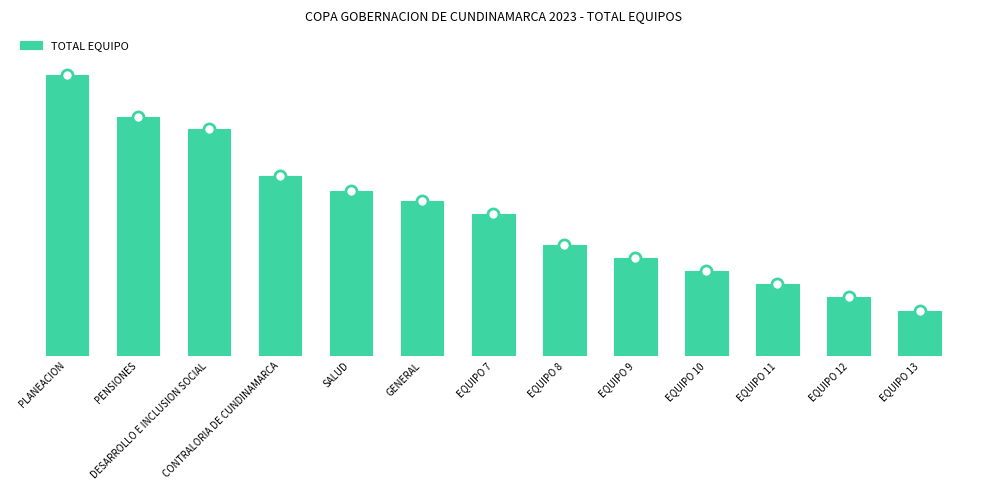

Rank the categories by value from highest to lowest.

PLANEACION, PENSIONES, DESARROLLO E INCLUSION SOCIAL, CONTRALORIA DE CUNDINAMARCA, SALUD, GENERAL, EQUIPO 7, EQUIPO 8, EQUIPO 9, EQUIPO 10, EQUIPO 11, EQUIPO 12, EQUIPO 13